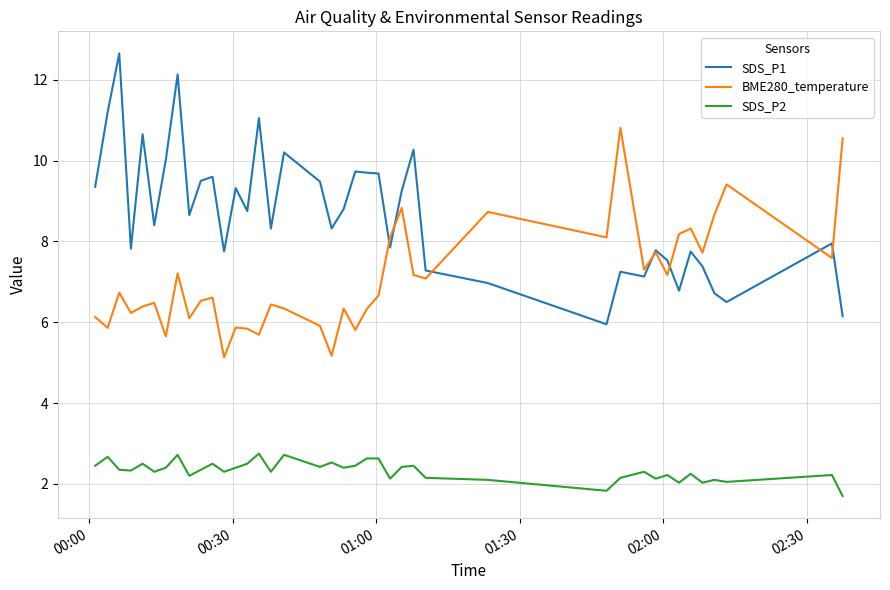

Which series has the widest spread of values?

SDS_P1